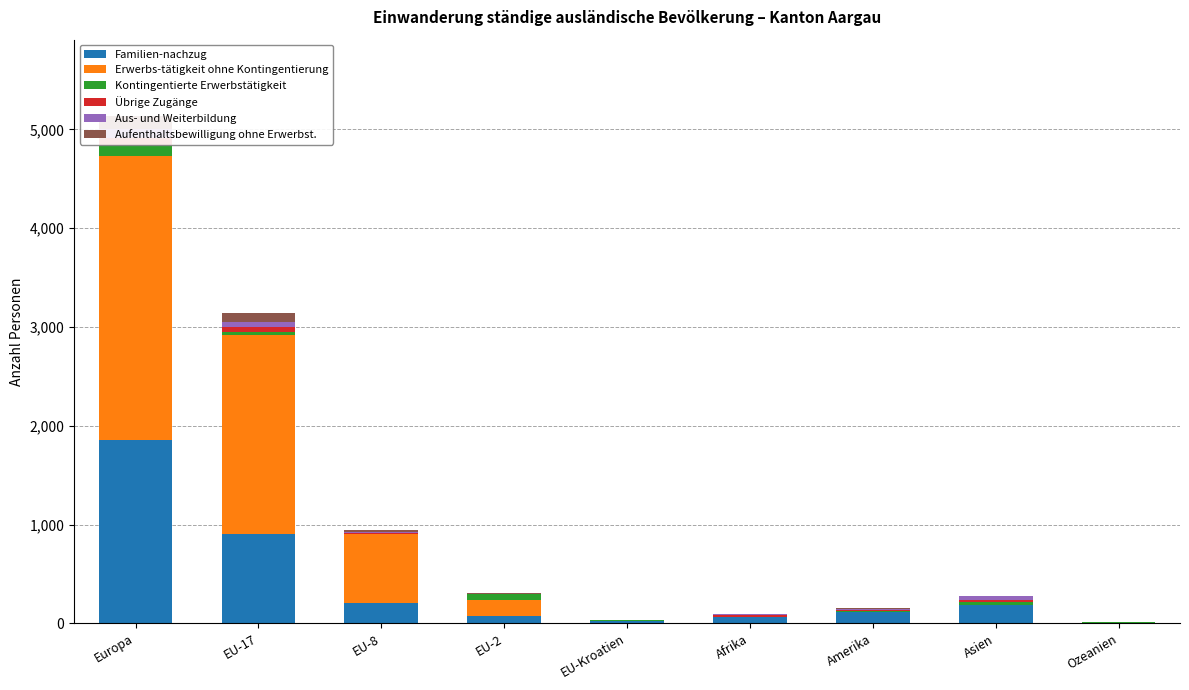

What is the difference between the maximum and second lowest values in the Übrige Zugänge series?

68